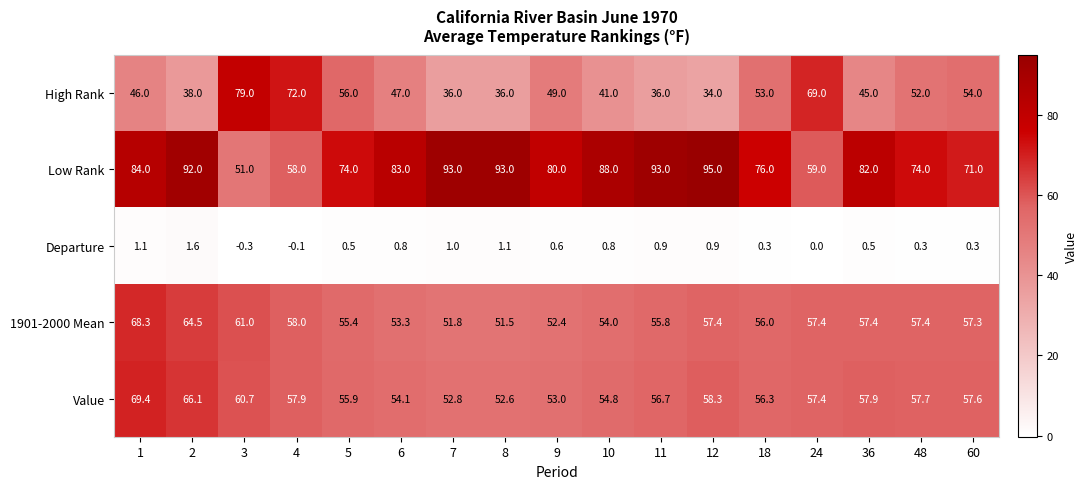

What is the spread (max minus min) of values at 9?

79.4